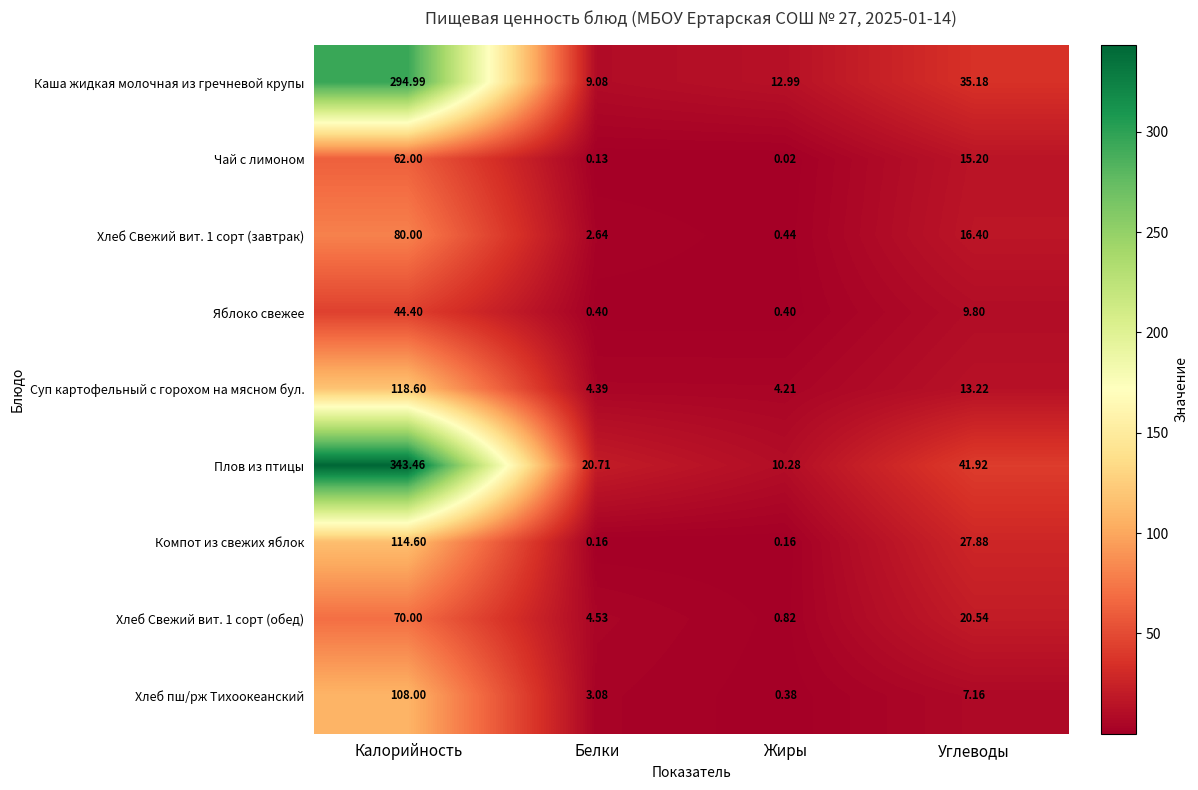

Which series has the widest spread of values?

Плов из птицы